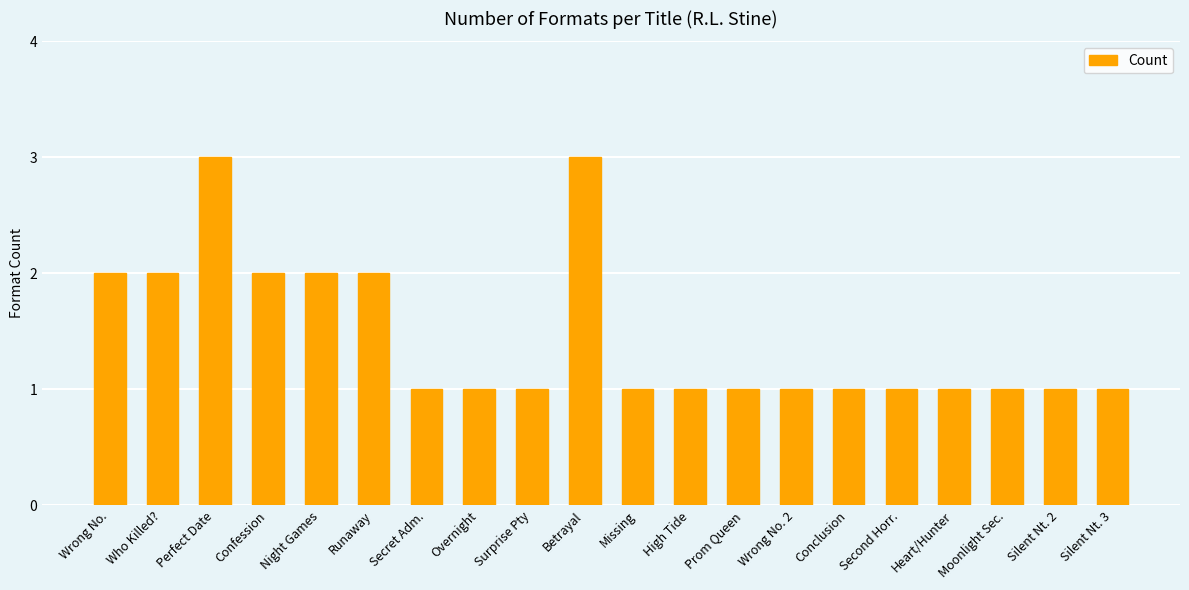

What is the difference between the maximum and minimum values?

2